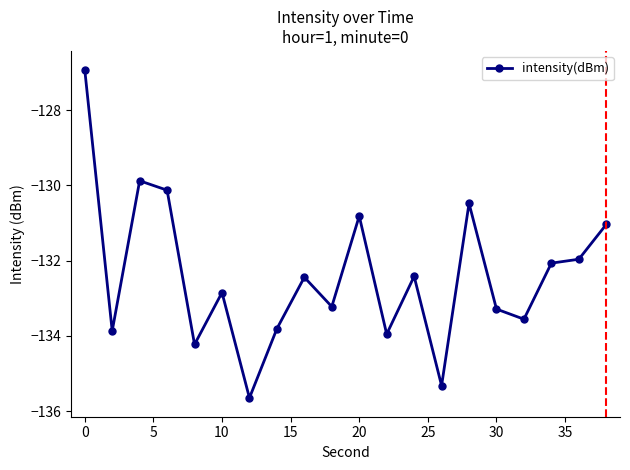

How many points are lower than both their immediate neighbors (excluding endpoints)?

7